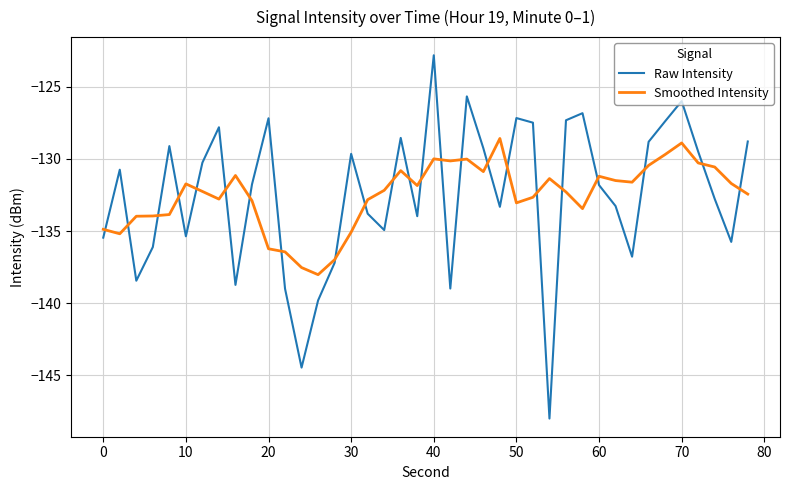

List the series in order of their peak value, lowest first.

Smoothed Intensity, Raw Intensity